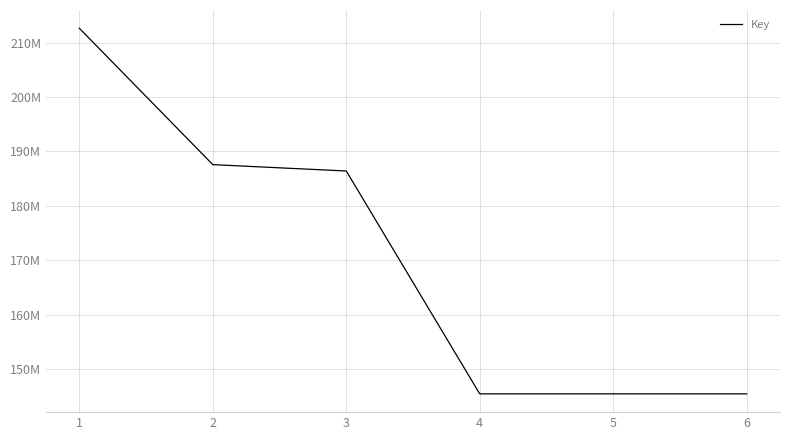

What is the difference between the values at 1 and 5?

67192392